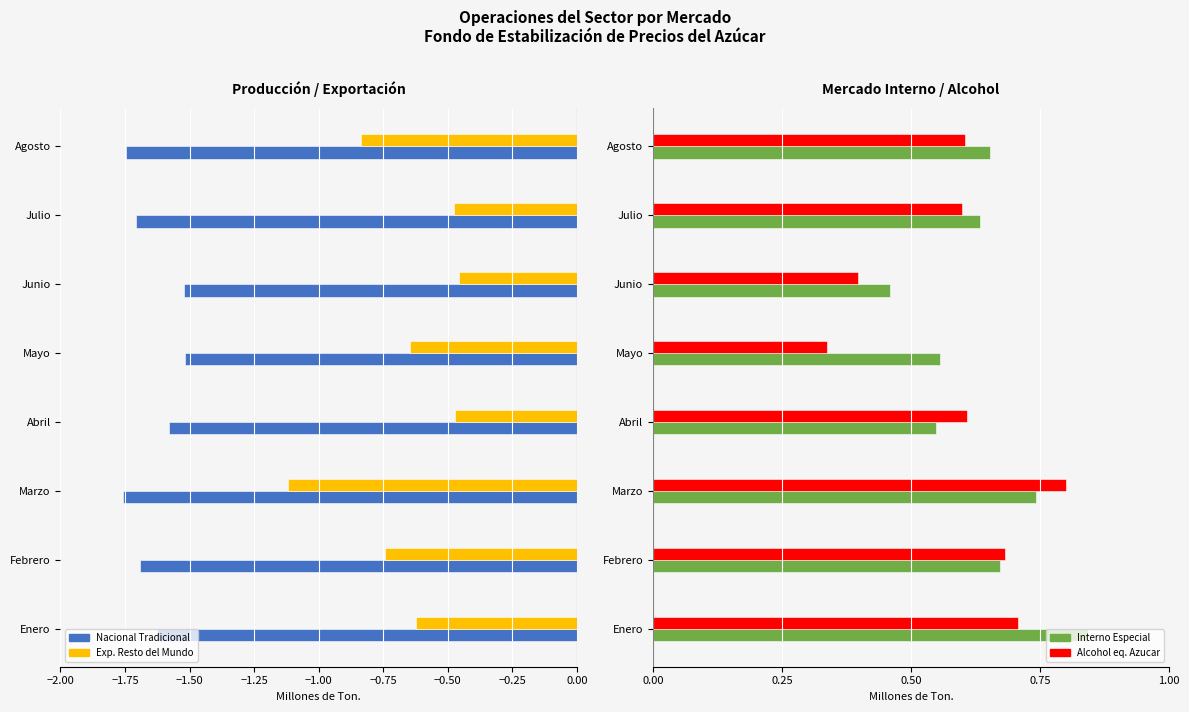

What is the value of the Alcohol eq. Azucar bar at the 3rd from the left?

0.8